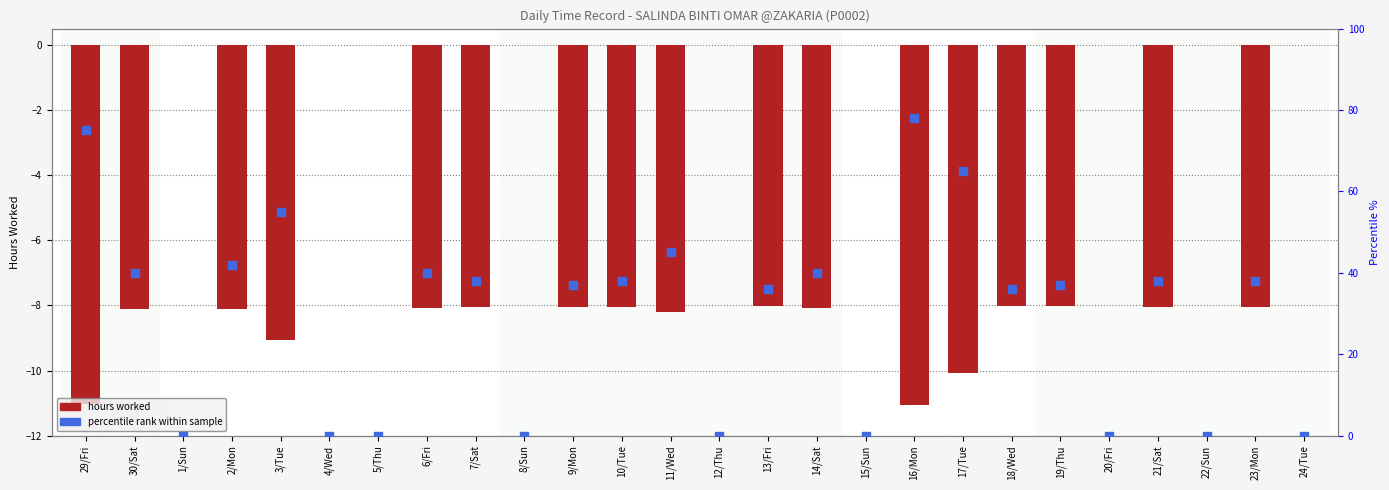

Which series has the widest spread of Y values?

percentile rank within sample